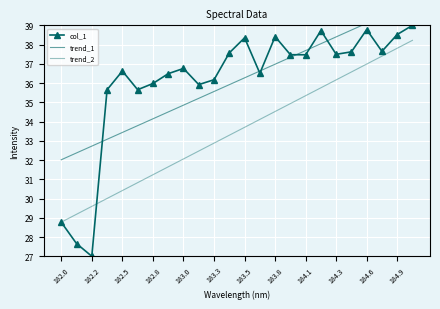

What is the label of the 6th point from the left?

183.3